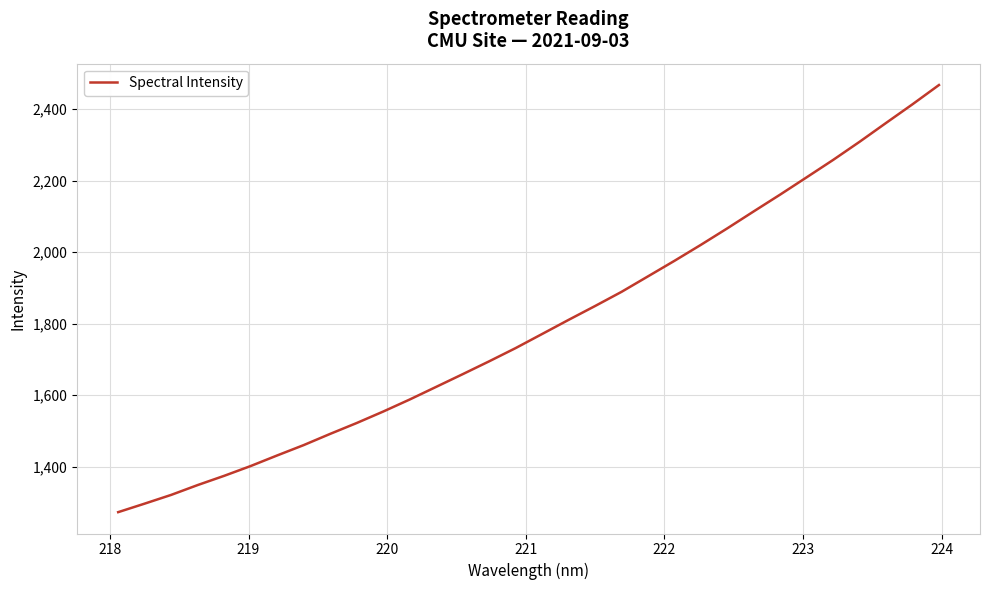

What is the smallest value displayed?

1272.8